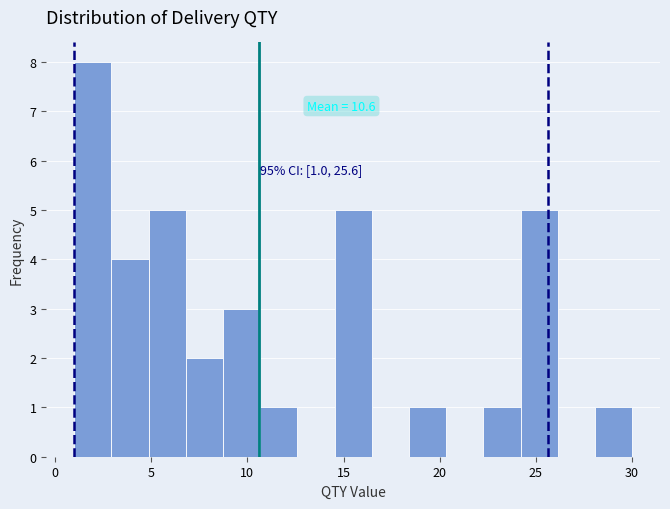

Around what value on the x-axis is the tallest bar? Give the approximate position of its centre, as read against the axis.

2.0